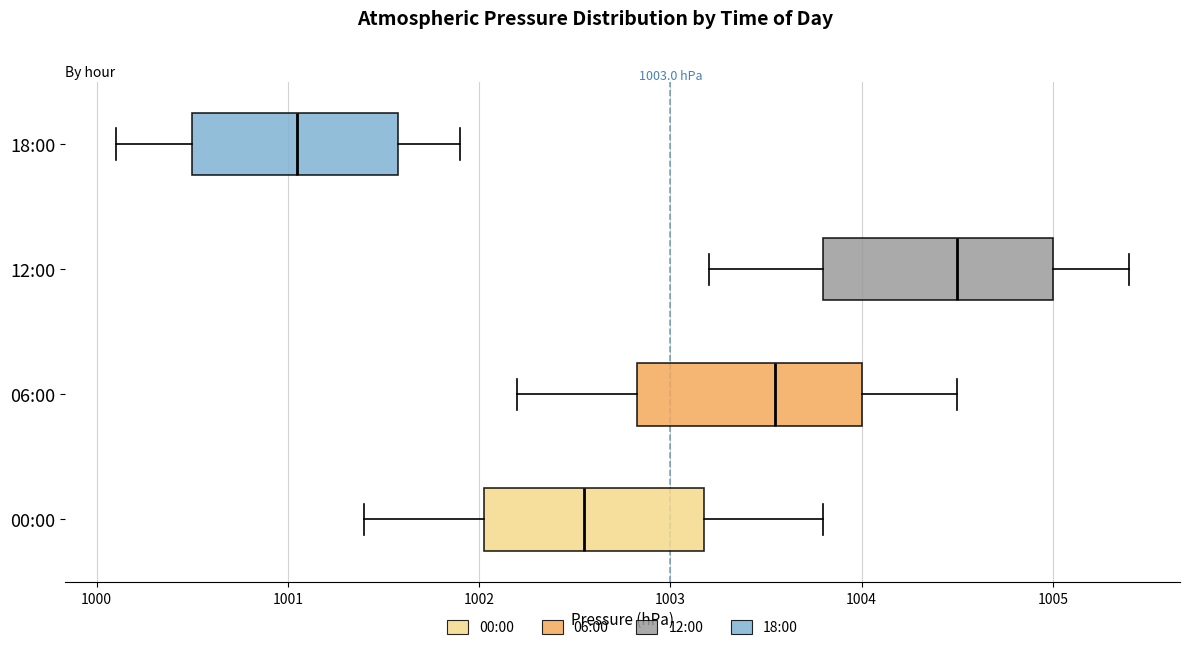

Which box has the furthest to the left median line?

18:00